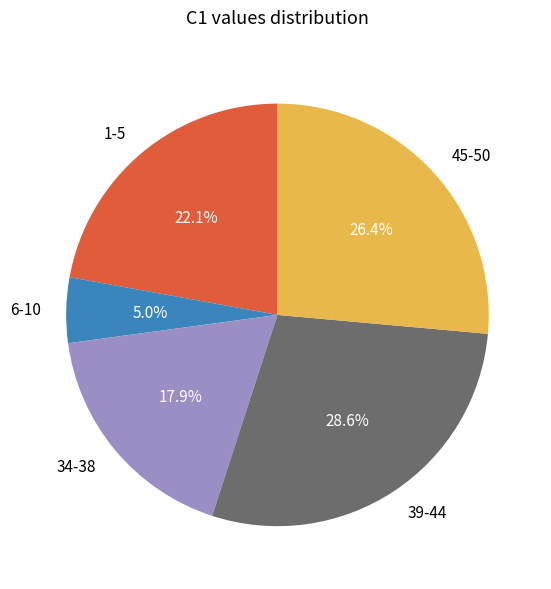

Which slice is the largest?

39-44